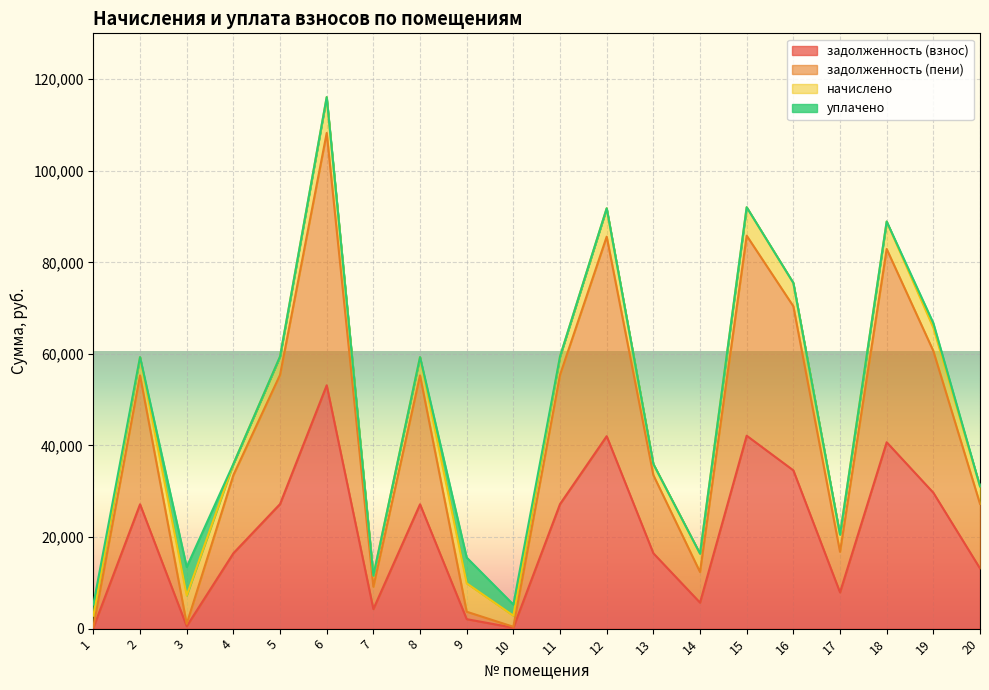

At which category is the sum across all series the highest?

6